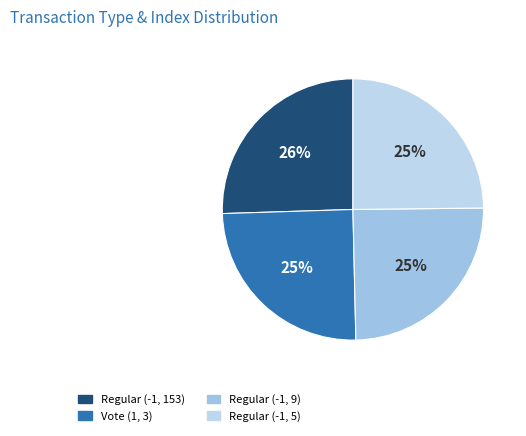

Count the number of slices in the pie.

4